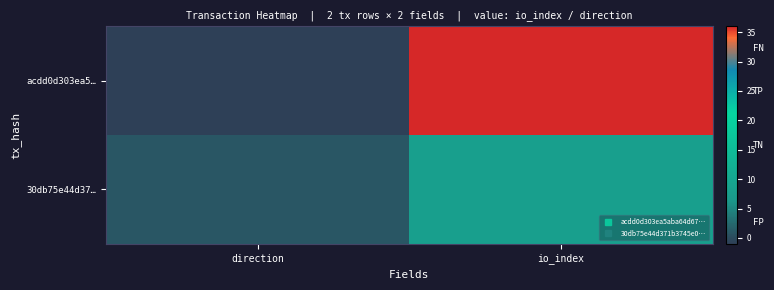

Which series has the widest spread of values?

acdd0d303ea5…